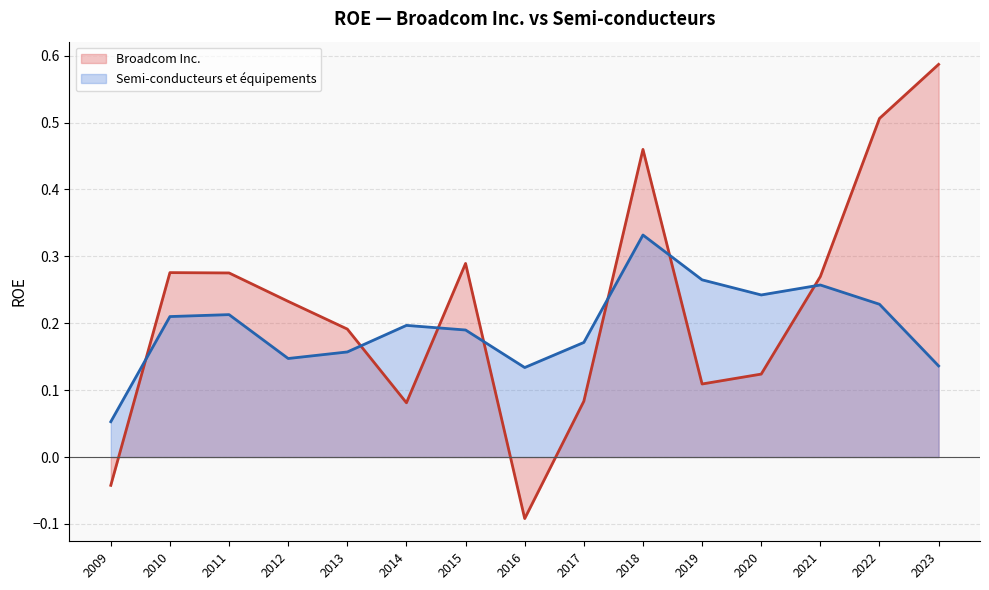

Which series has the largest total across all categories?

Broadcom Inc.